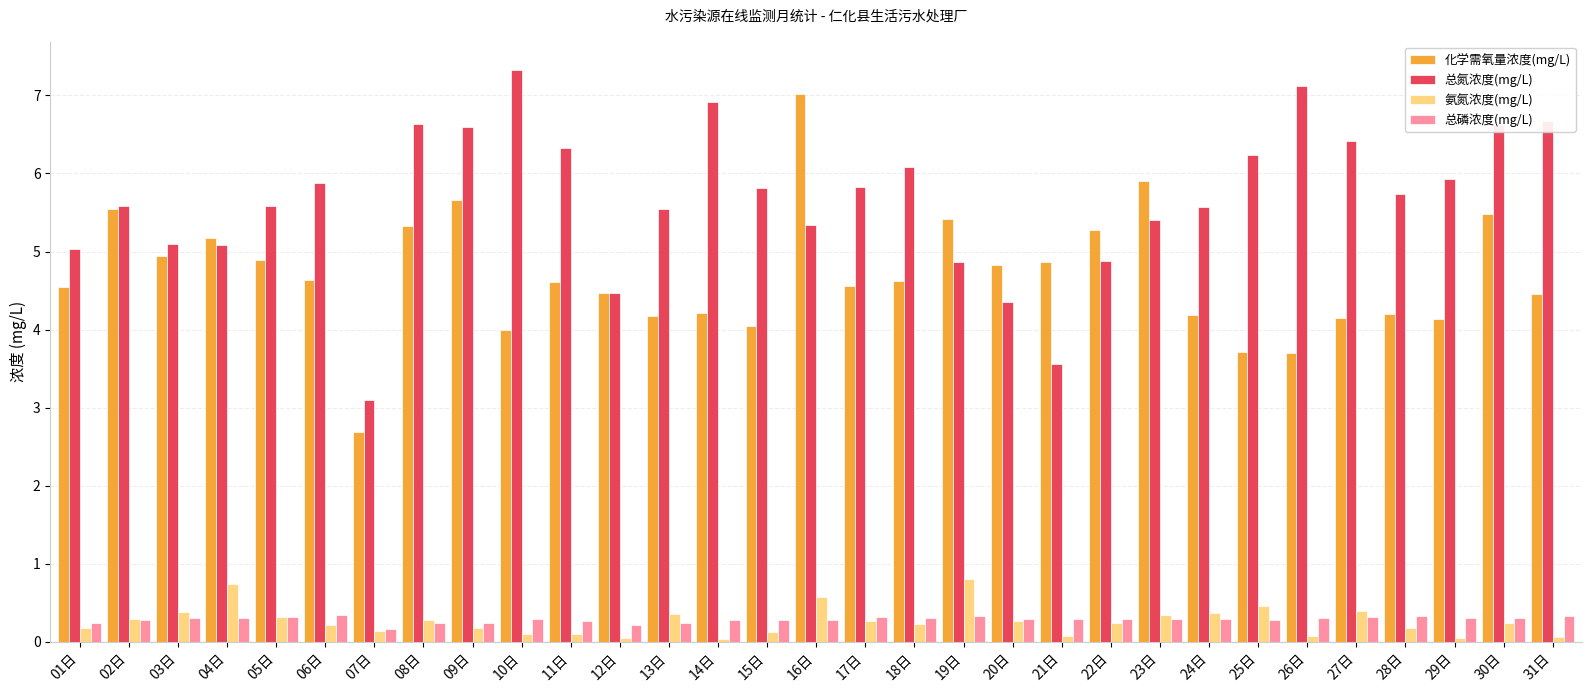

What is the total value across all series at 03日?

10.7